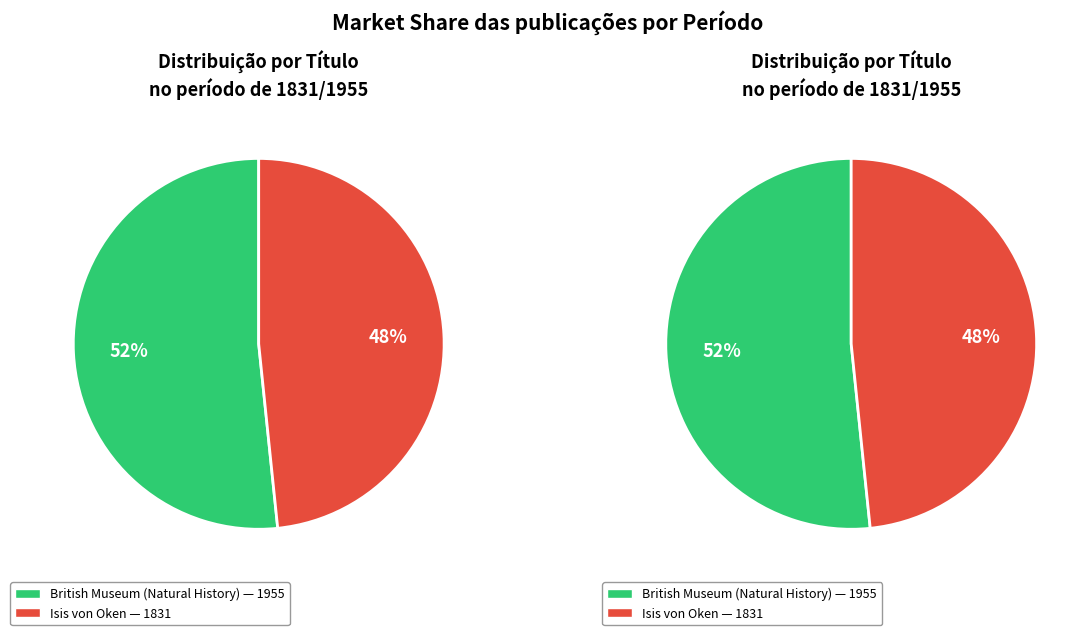

To the nearest percent, what portion does Isis von Oken represent?

48%